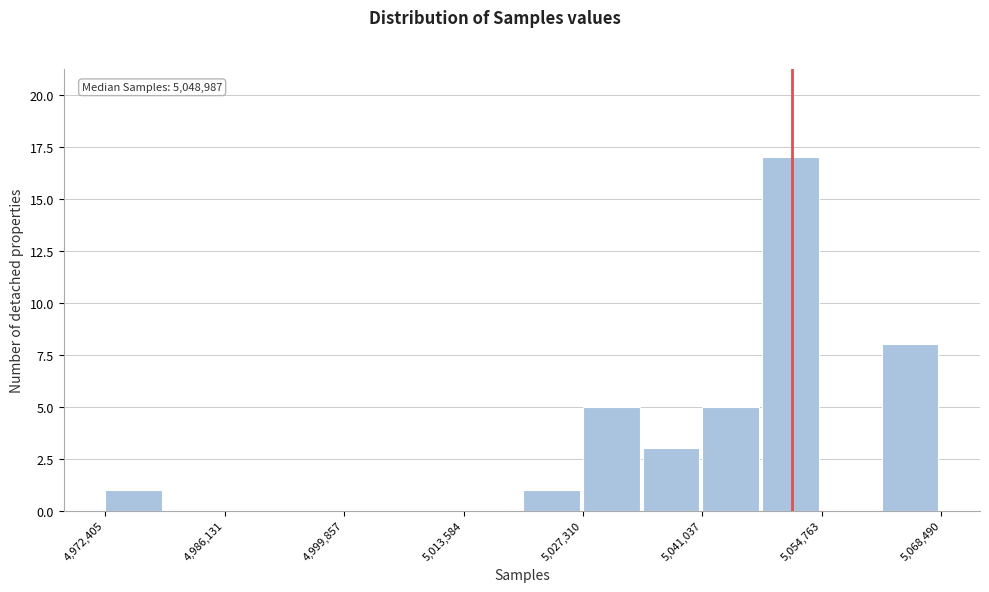

Read against the x-axis, roughly where is the centre of the tallest bar?

5052000